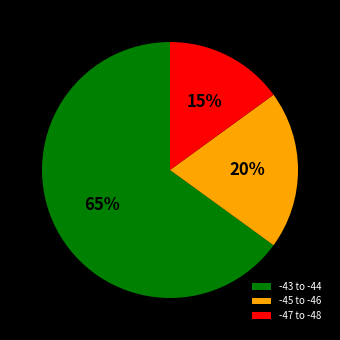

Count the number of slices in the pie.

3